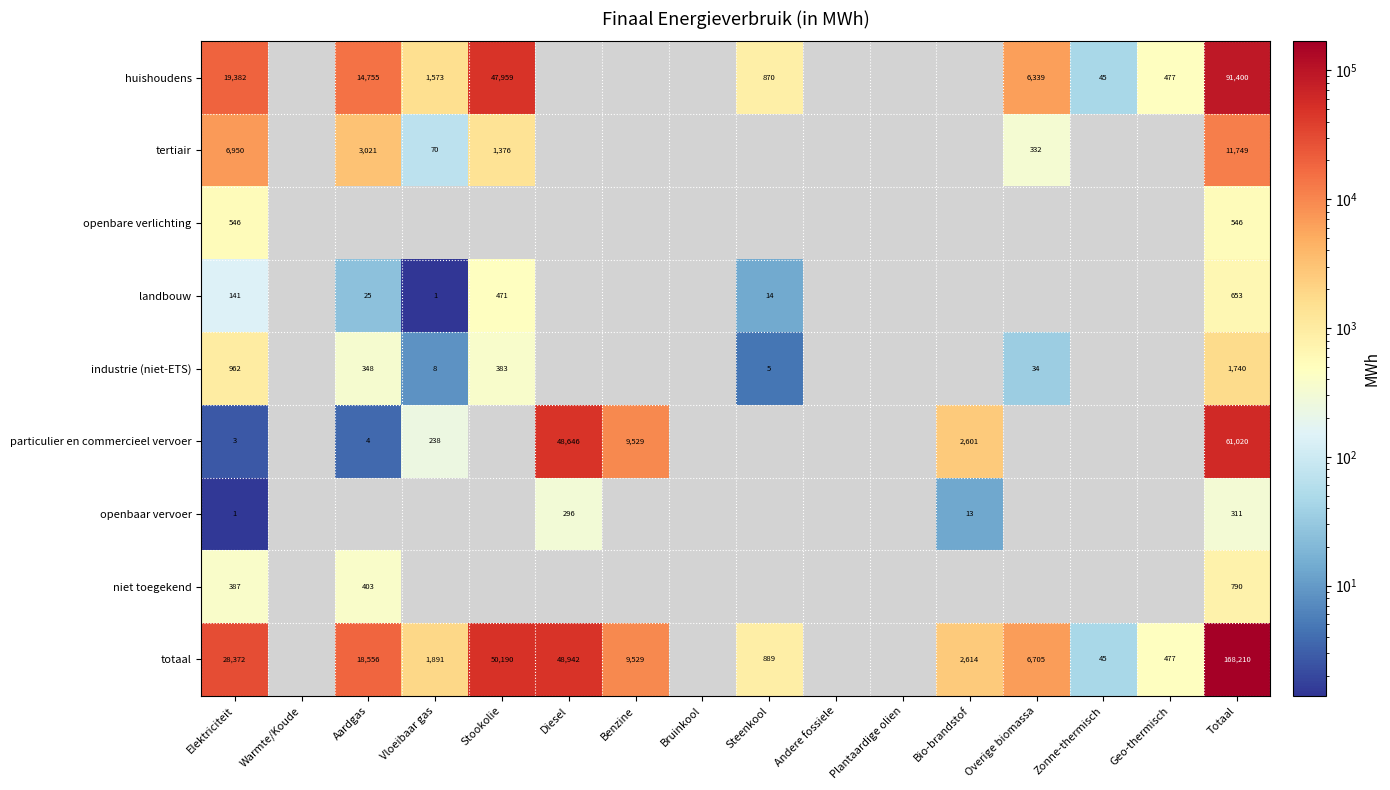

At Totaal, list the series in order from largest to smallest.

totaal, huishoudens, particulier en commercieel vervoer, tertiair, industrie (niet-ETS), niet toegekend, landbouw, openbare verlichting, openbaar vervoer